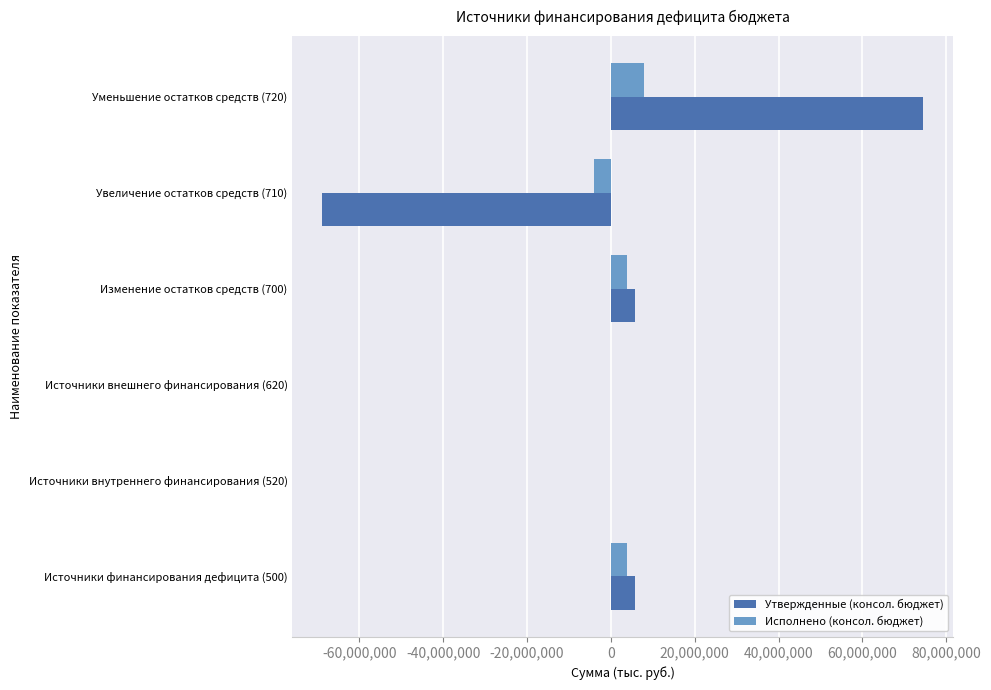

What is the sum of the Исполнено (консол. бюджет) values at Источники внешнего финансирования (620) and Источники финансирования дефицита (500)?

3802213.6